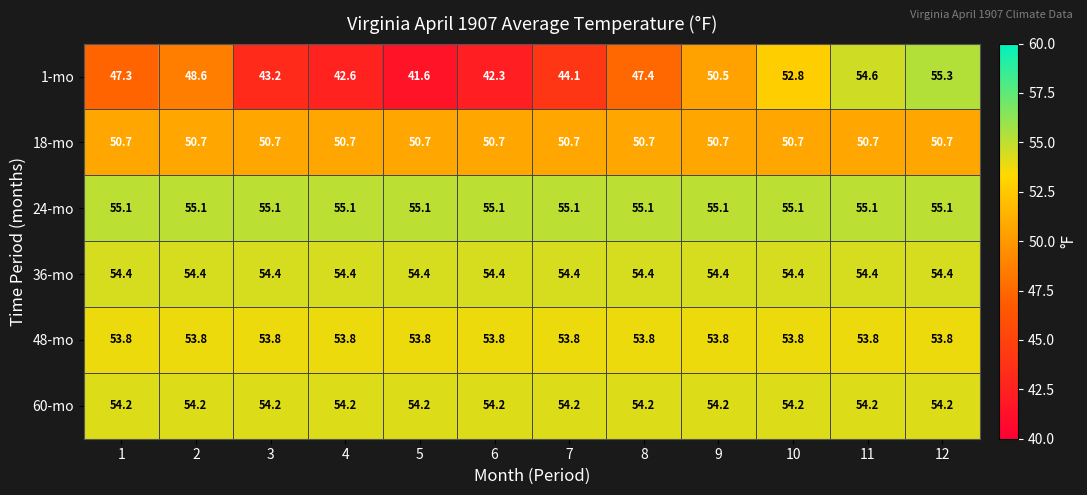

At 7, list the series in order from smallest to largest.

1-mo, 18-mo, 48-mo, 60-mo, 36-mo, 24-mo